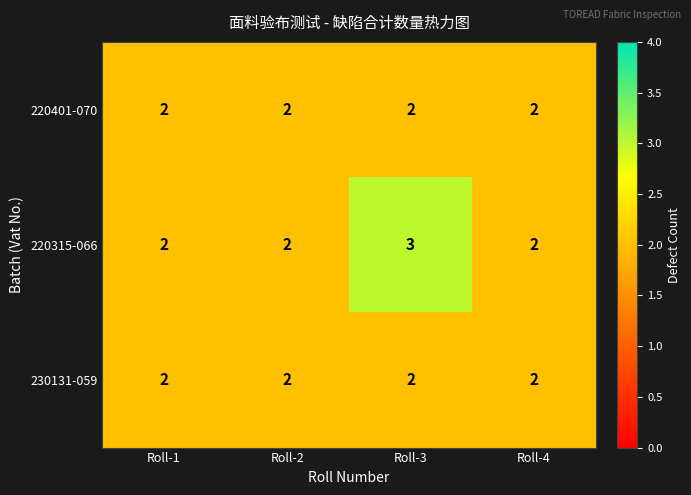

Is it true that 220315-066 equals 2 at Roll-1?

True